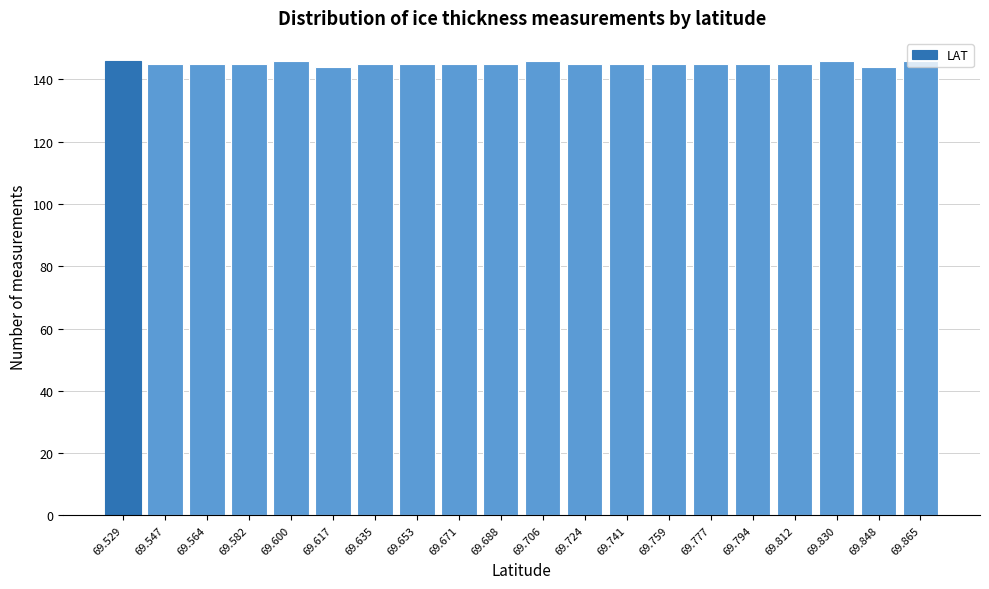

What is the value of the 15th bar from the left?

145